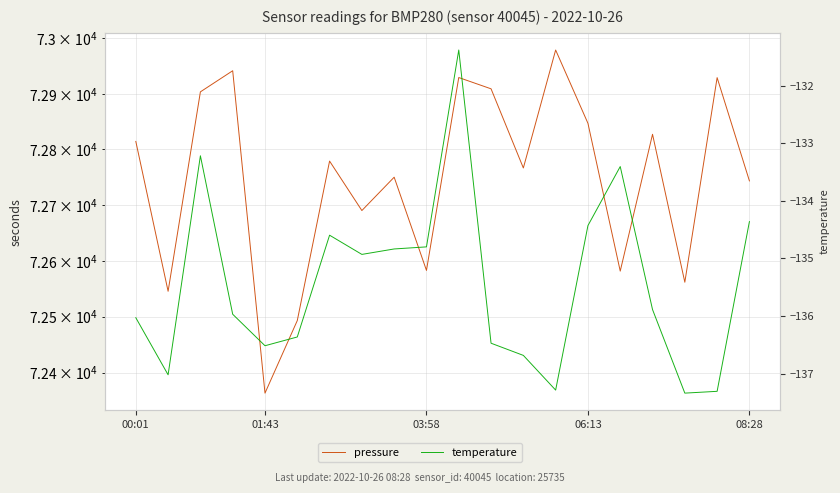

The pressure series shows 72814.5 at 00:01. True or false?

True